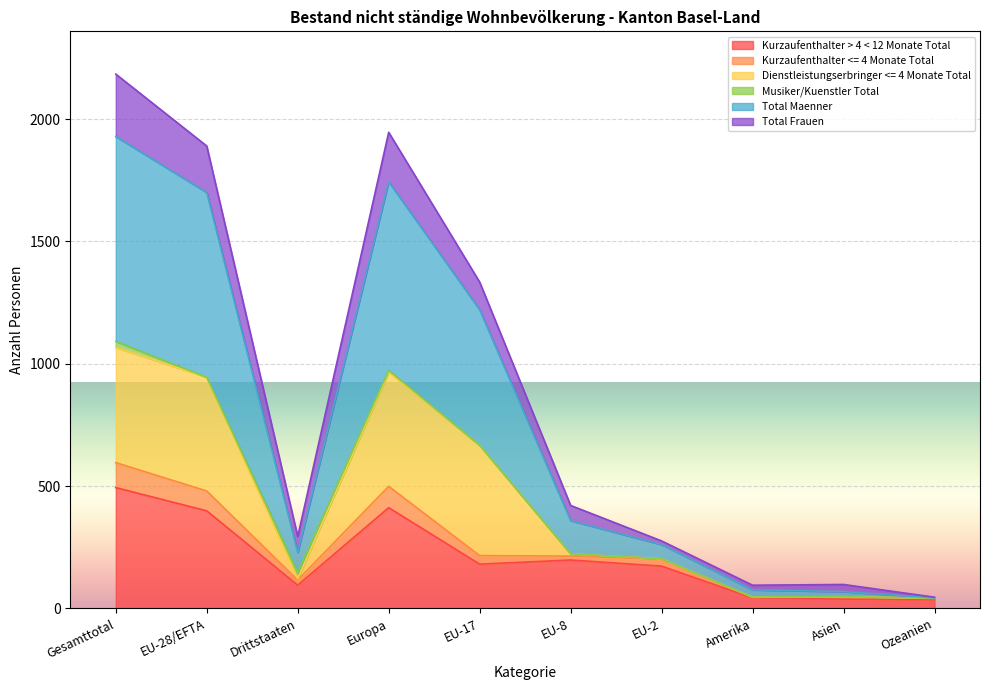

At which label is Kurzaufenthalter > 4 < 12 Monate Total closest to 264?

EU-8